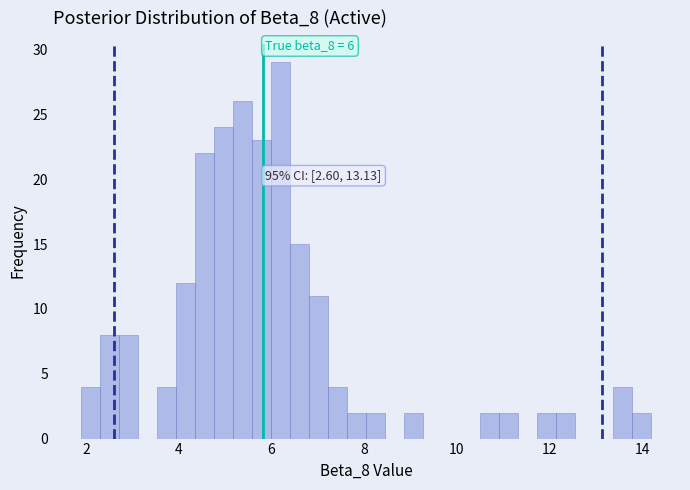

Read against the x-axis, roughly where is the centre of the tallest bar?

6.2